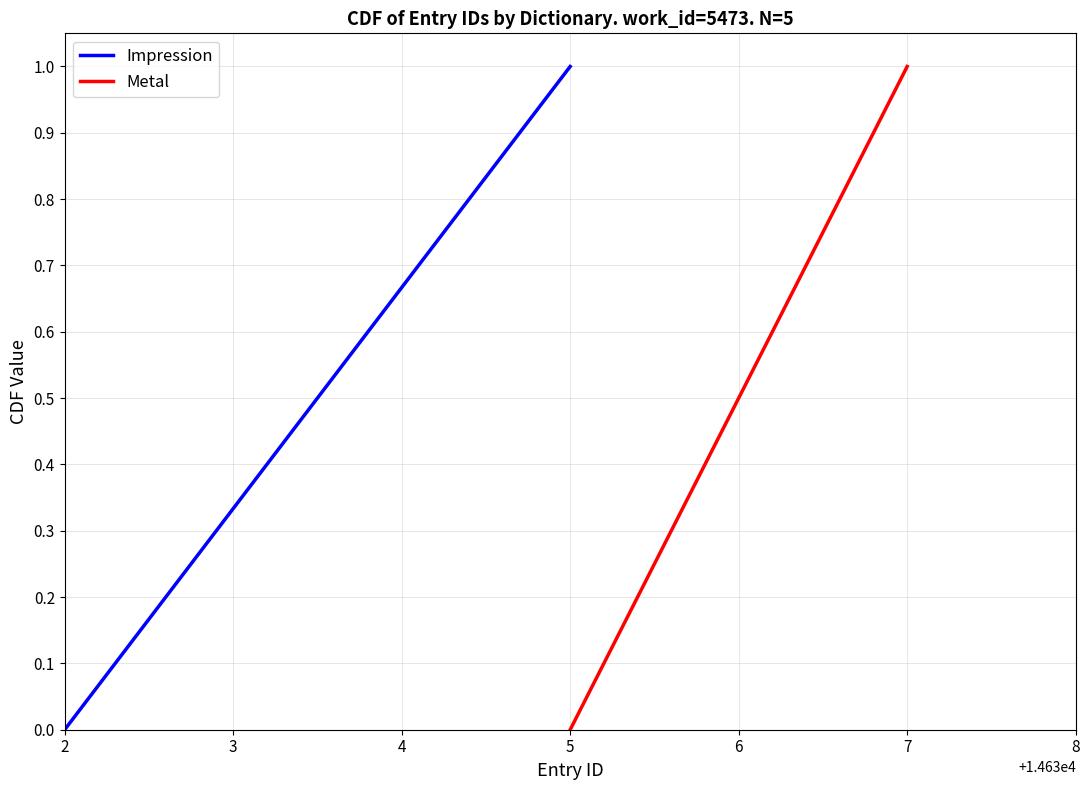

What is the sum of the values at 2 and Metal?

1.5